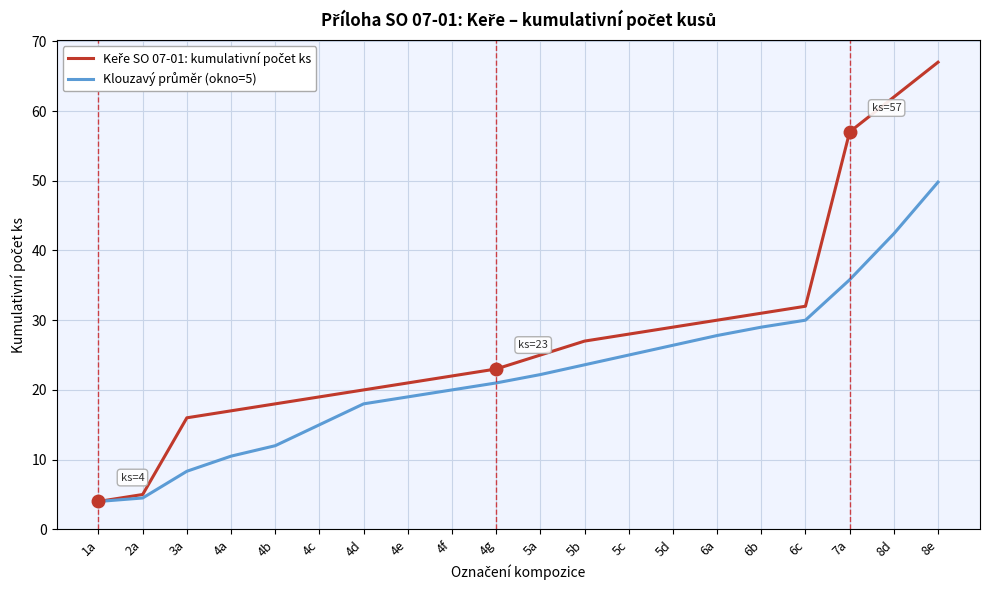

What is the total value across all series at 5b?

50.6